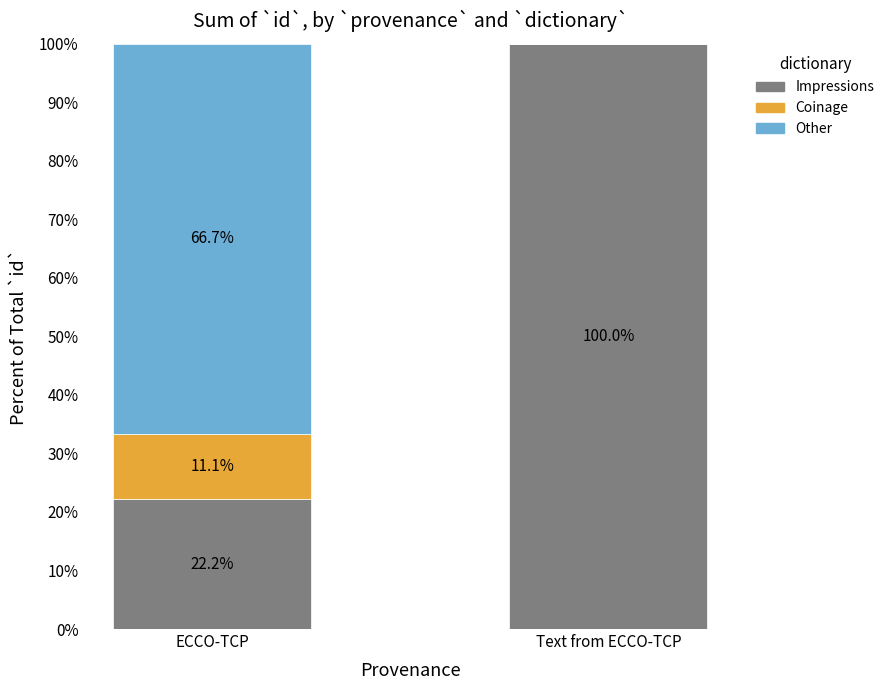

What is the sum of the Impressions values at ECCO-TCP and Text from ECCO-TCP?

122.2